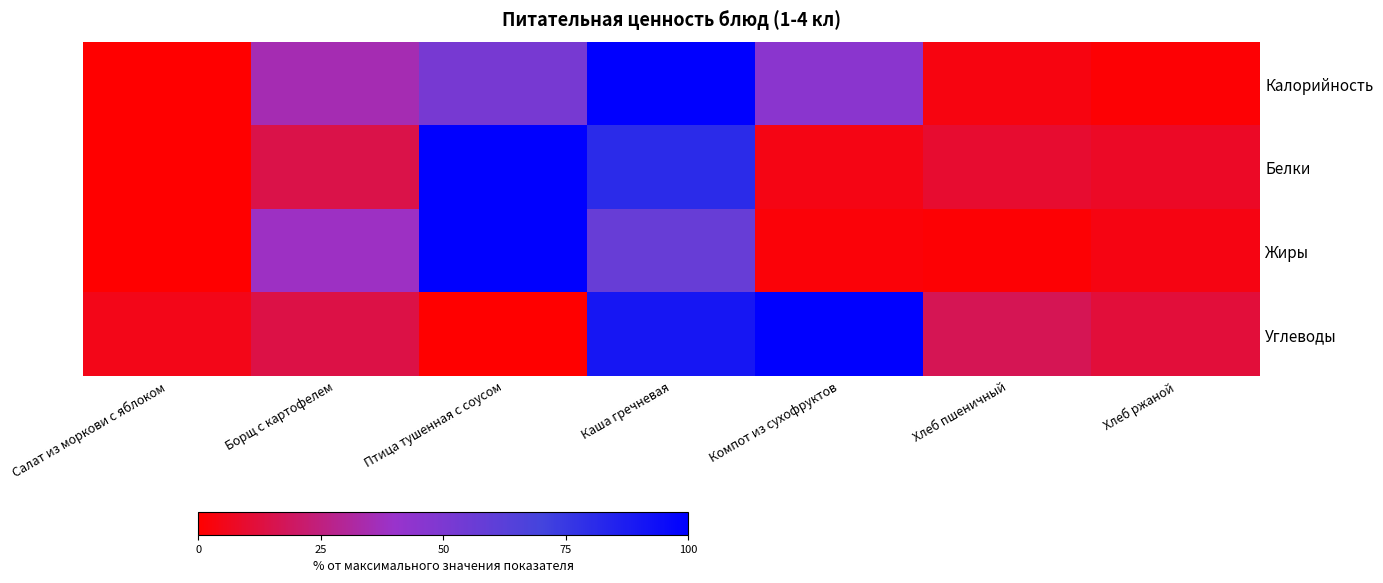

What is the difference between the highest and lowest values at Борщ с картофелем?

24.5